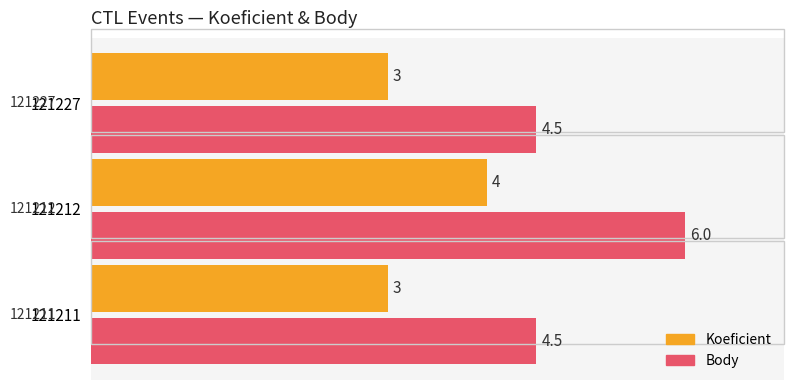

Which series changed the most between 121211 and 121212?

Body